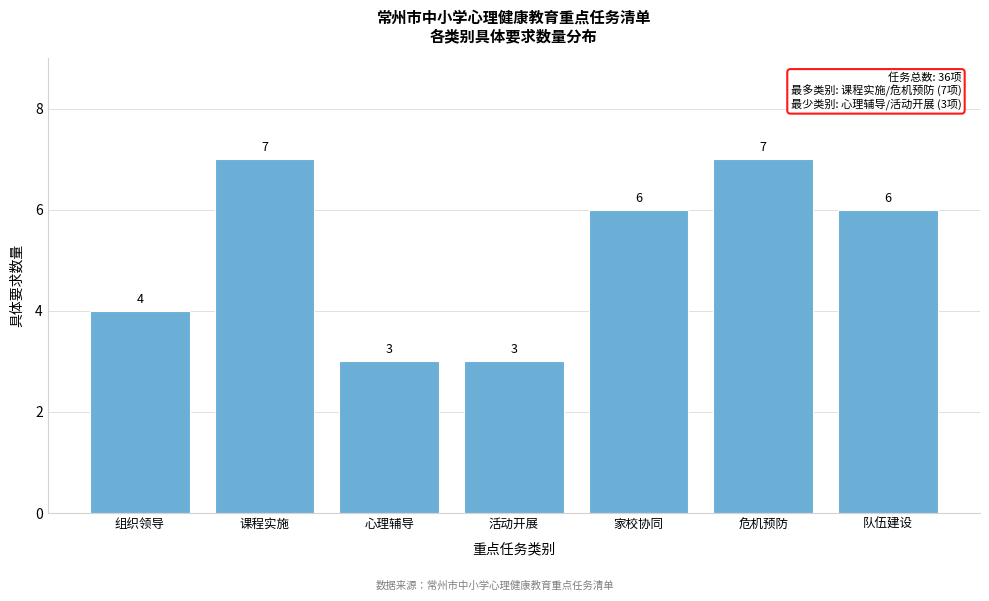

Reading left to right, what are all the values shown in this chart?

组织领导=4	课程实施=7	心理辅导=3	活动开展=3	家校协同=6	危机预防=7	队伍建设=6